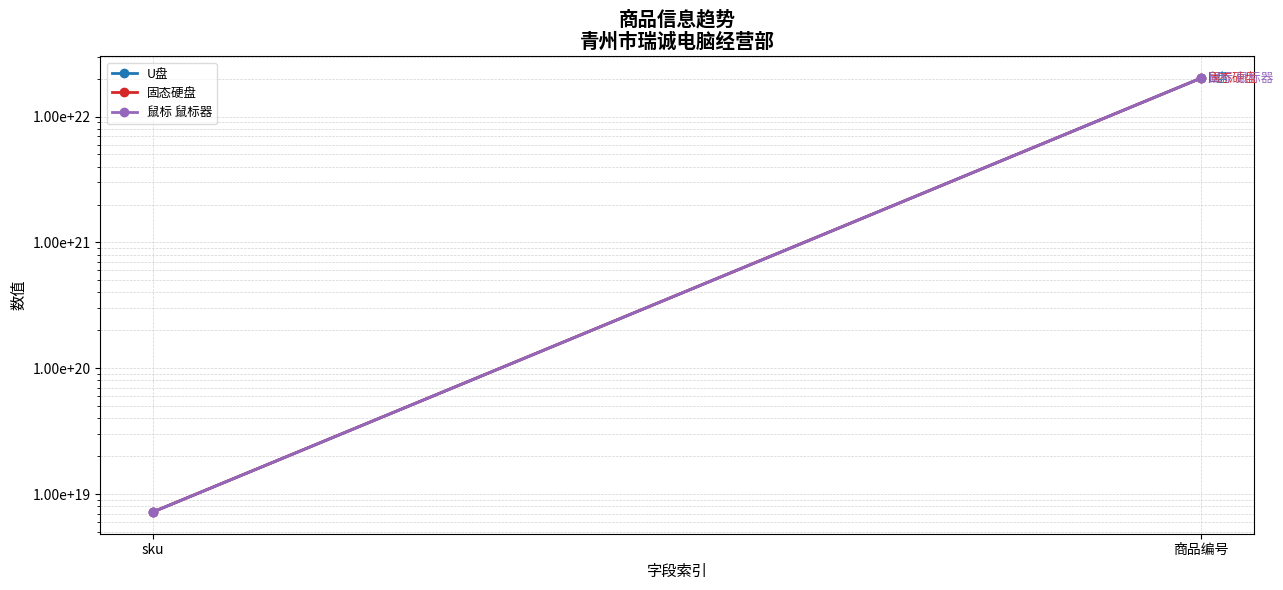

What is the approximate value of 固态硬盘 at sku?

7200218962435702784